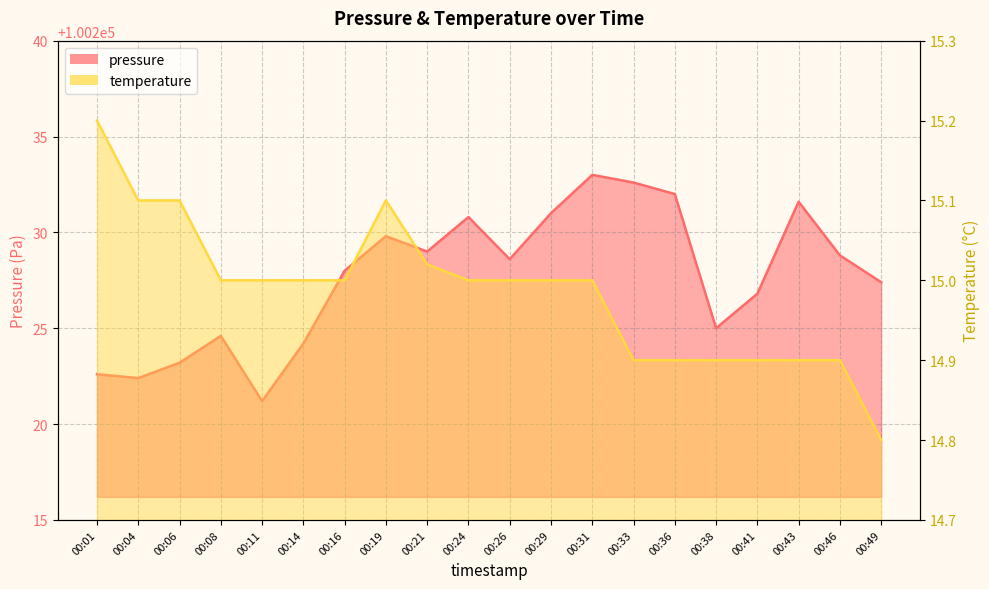

The value of temperature at 00:38 is 6.3. True or false?

False